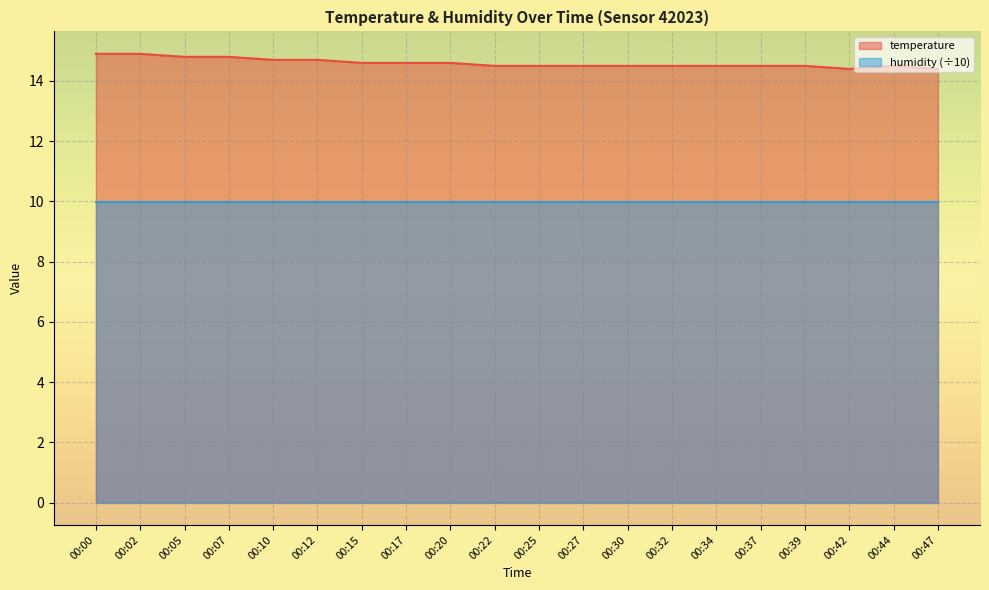

Approximately how many times larger is the value at 00:47 compared to 00:42?

1.0